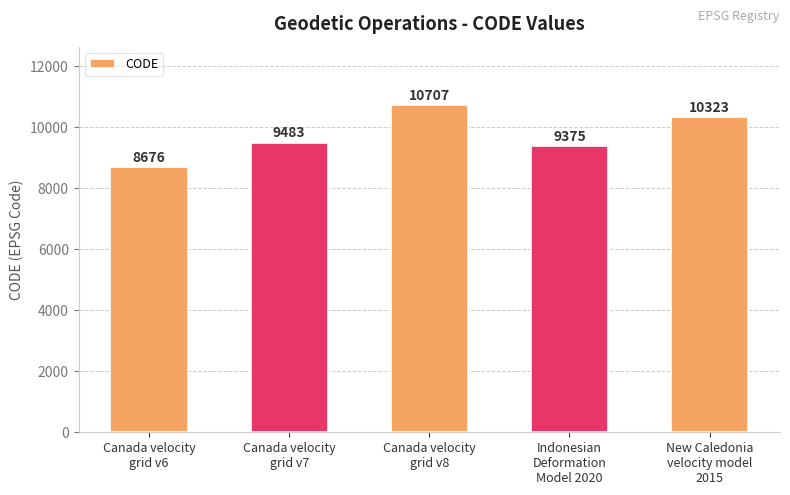

True or false: the data shows 9483 at Canada velocity
grid v7.

True